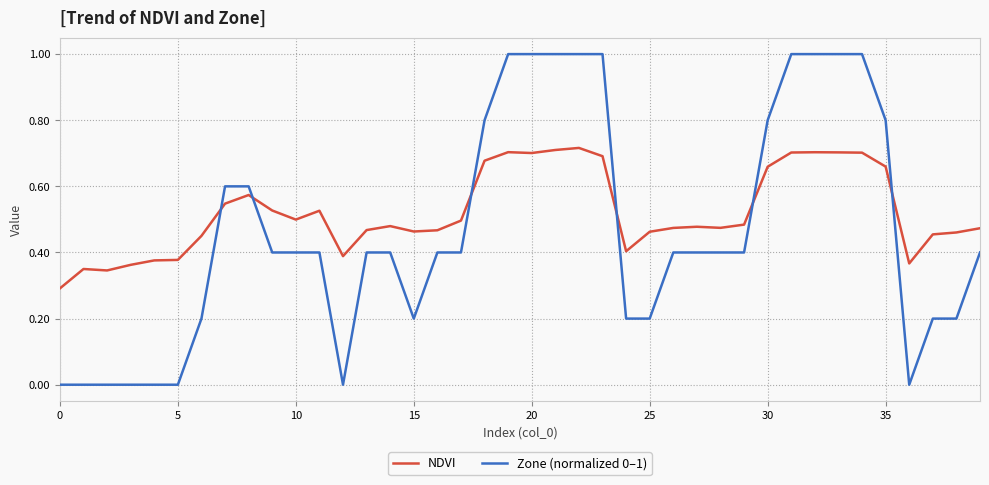

Which series has the widest spread of values?

Zone (normalized 0–1)